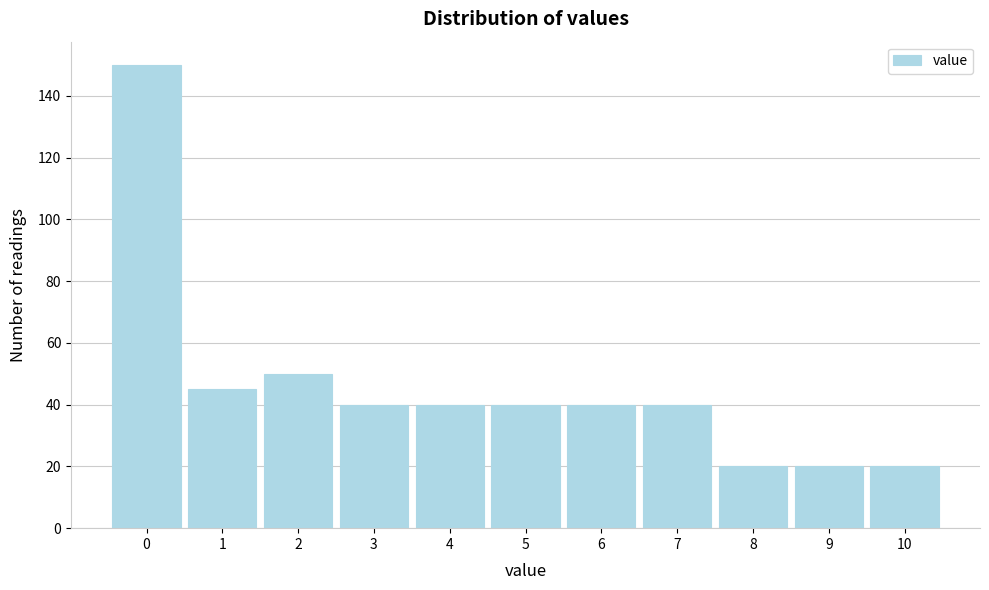

Reading left to right, list all the values displayed in this chart.

0=150	1=45	2=50	3=40	4=40	5=40	6=40	7=40	8=20	9=20	10=20